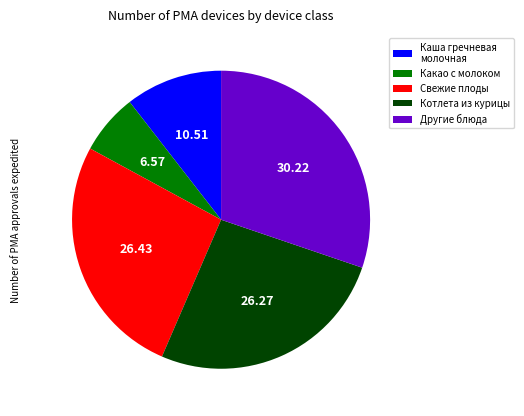

Is there any slice that represents more than half of the pie?

No